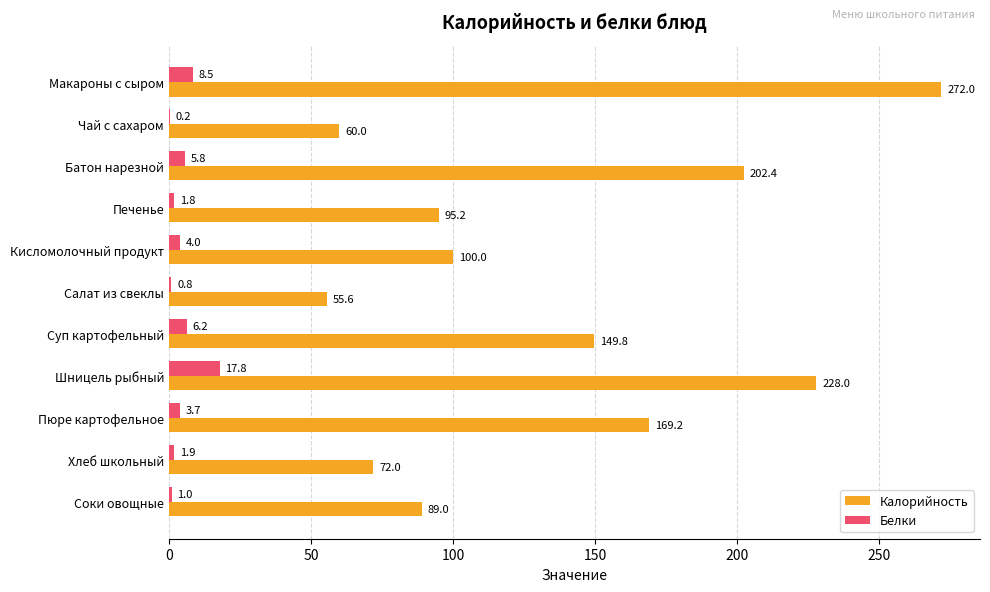

What is the total value across all series at Батон нарезной?

208.2